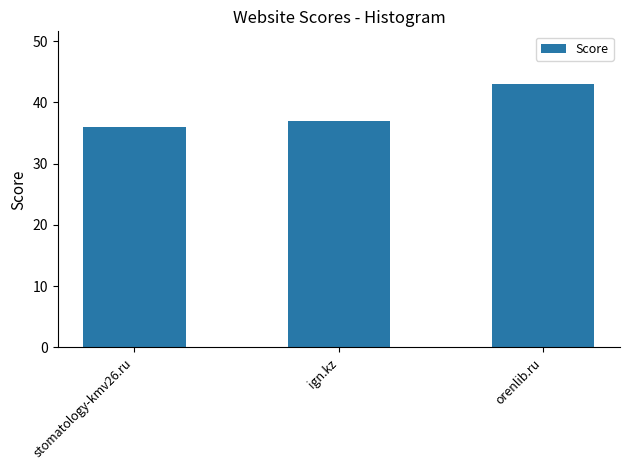

What is the label of the 2nd bar from the left?

ign.kz